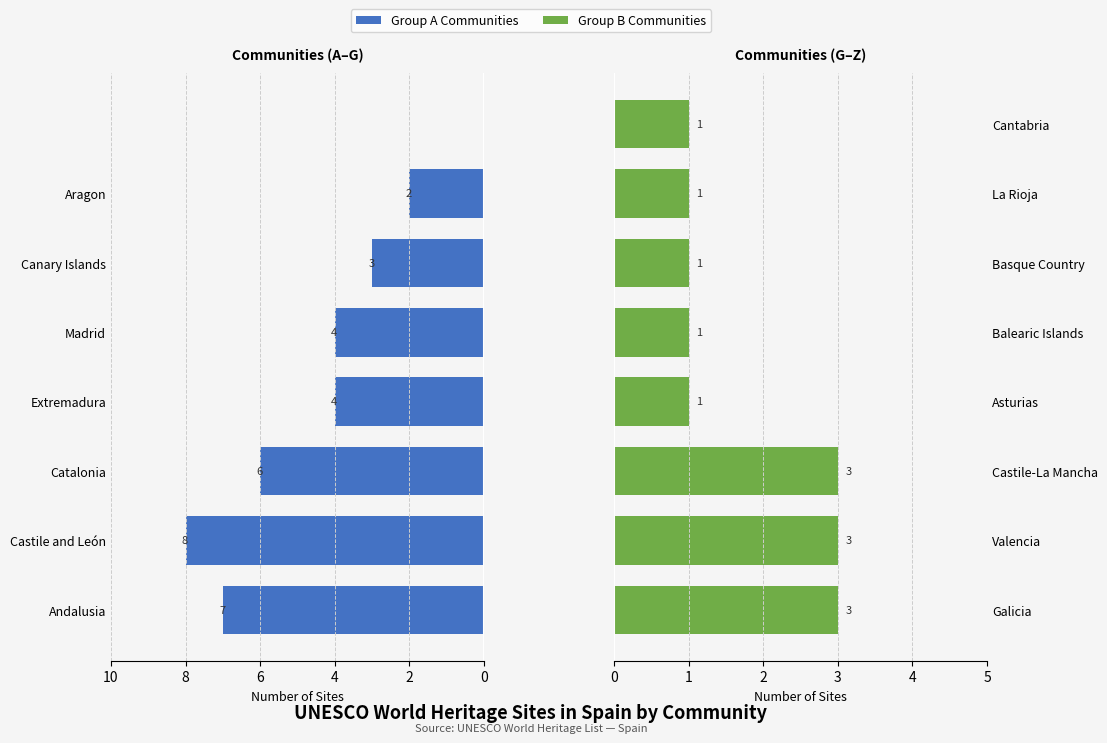

Which series has the largest total across all categories?

Group A (Left)